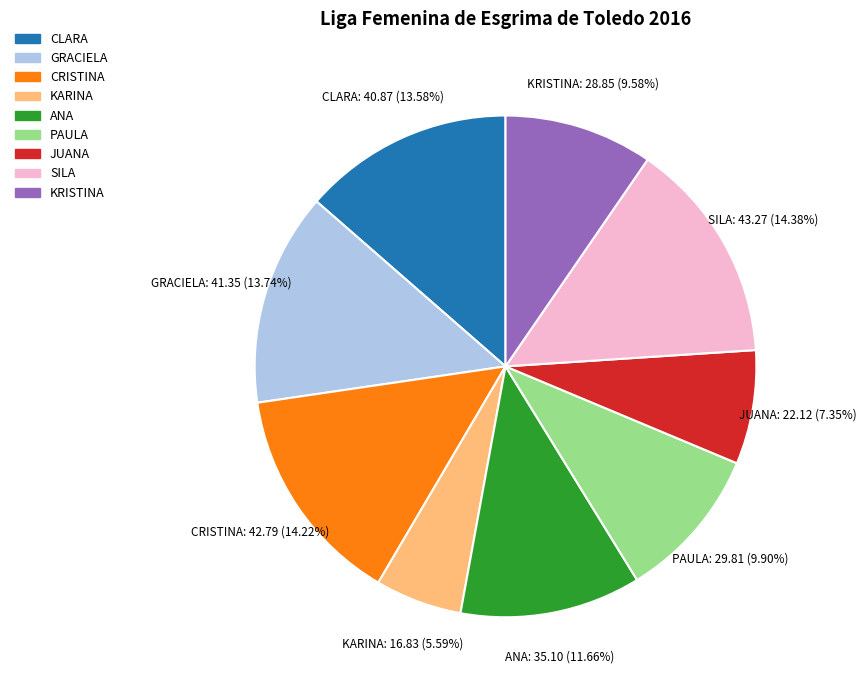

To the nearest percent, what percentage of the pie is JUANA?

7%